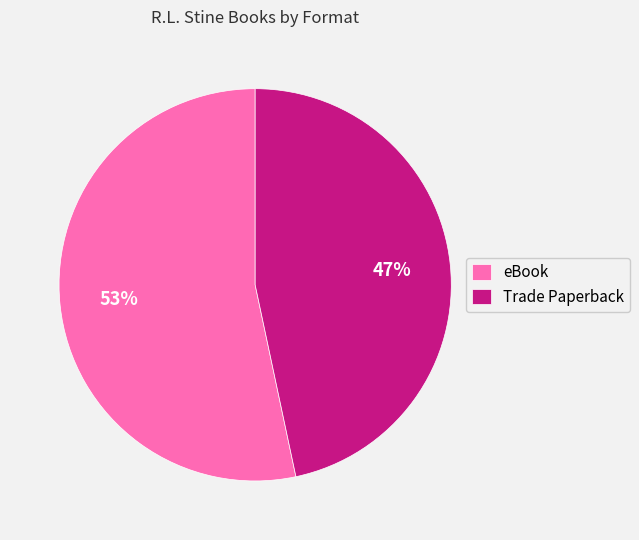

How many slices are in this pie chart?

2